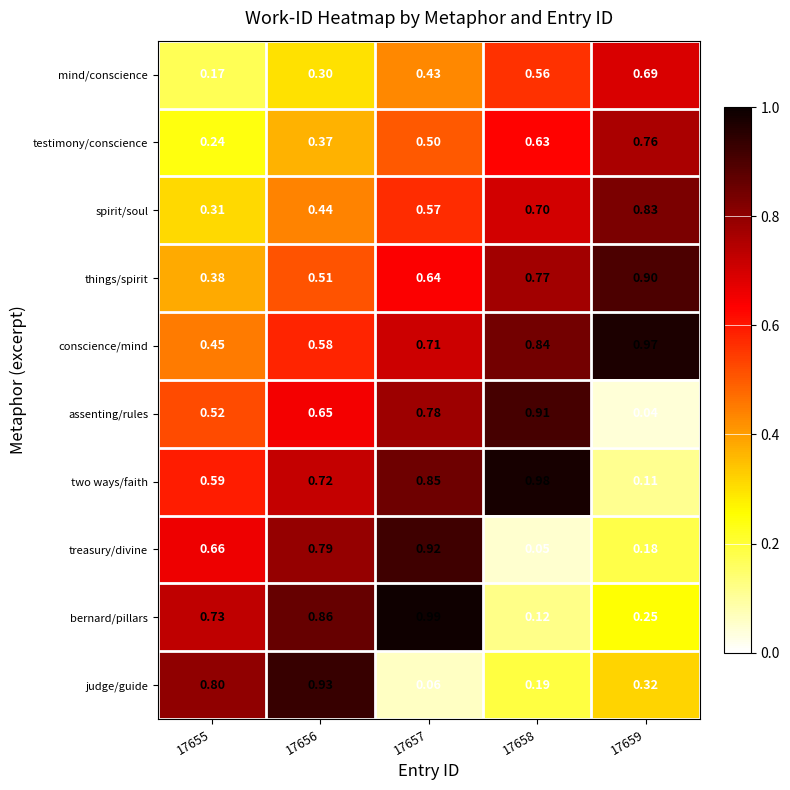

Is the value of testimony/conscience at 17658 greater than the value of assenting/rules at 17656?

No